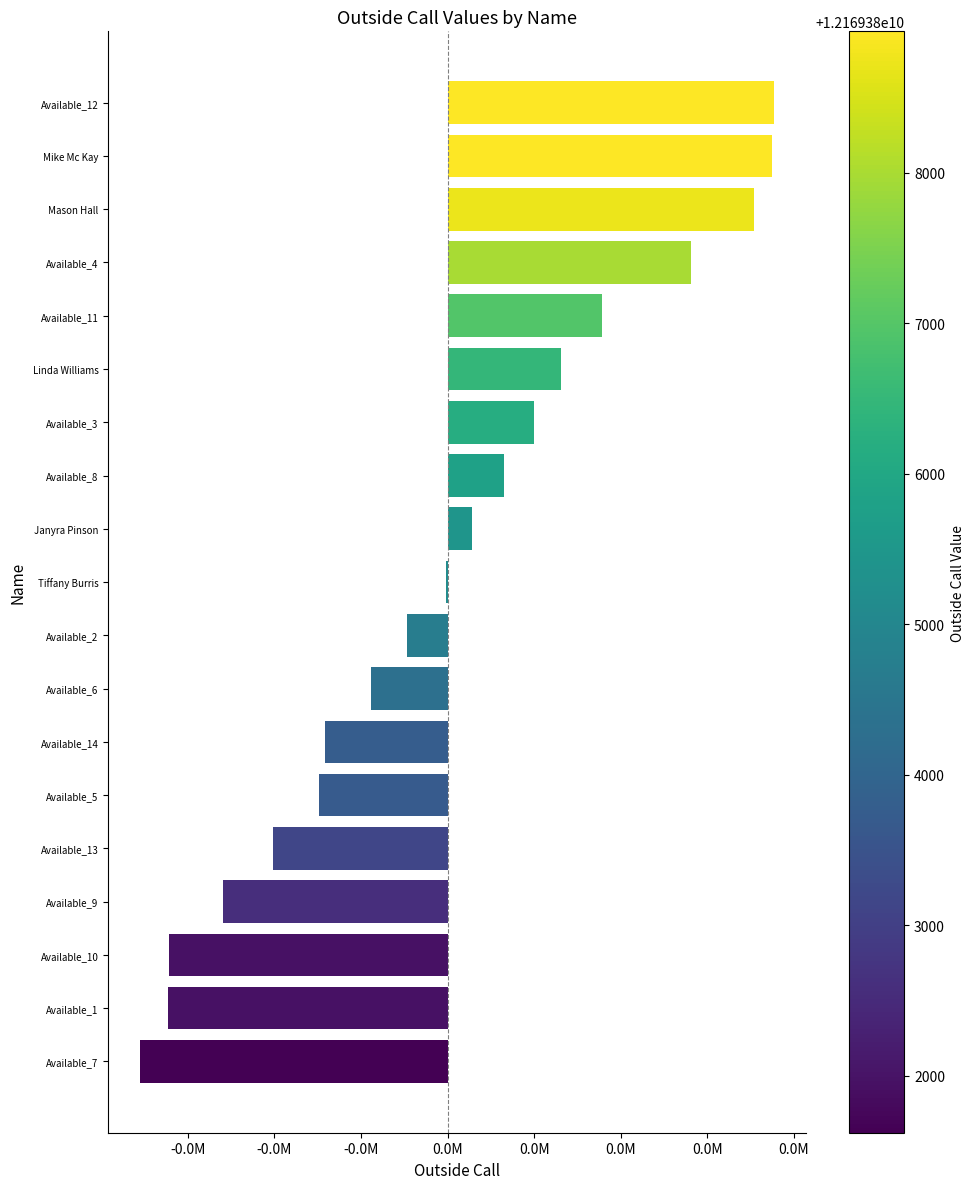

What is the greatest value displayed?

3768.2